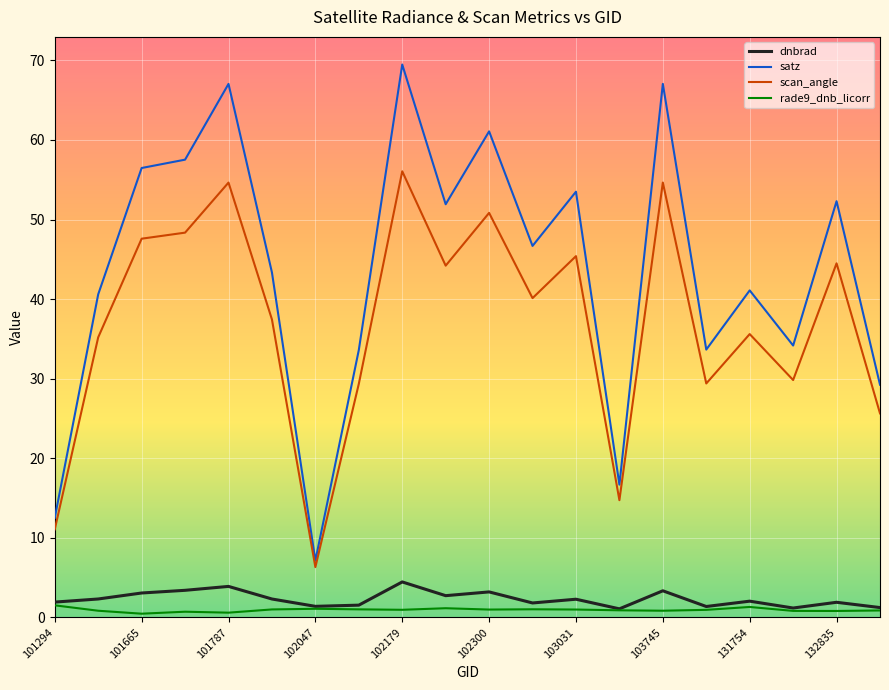

True or false: scan_angle and dnbrad cross at least once.

False